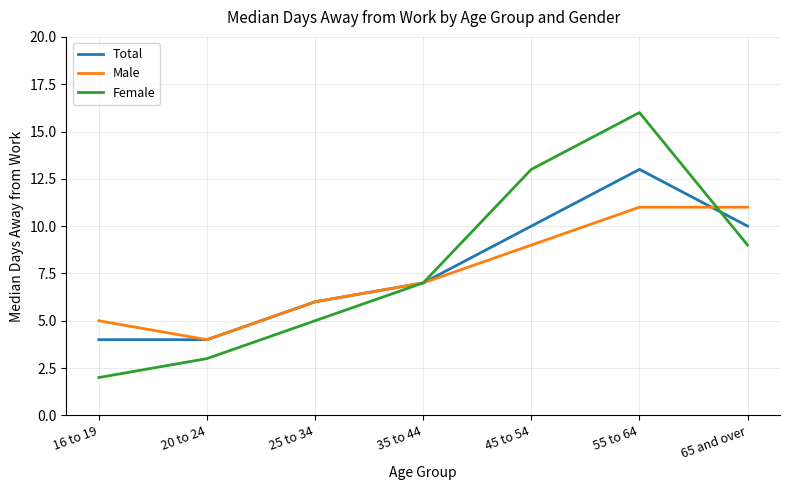

At 55 to 64, list the series in order from largest to smallest.

Female, Total, Male